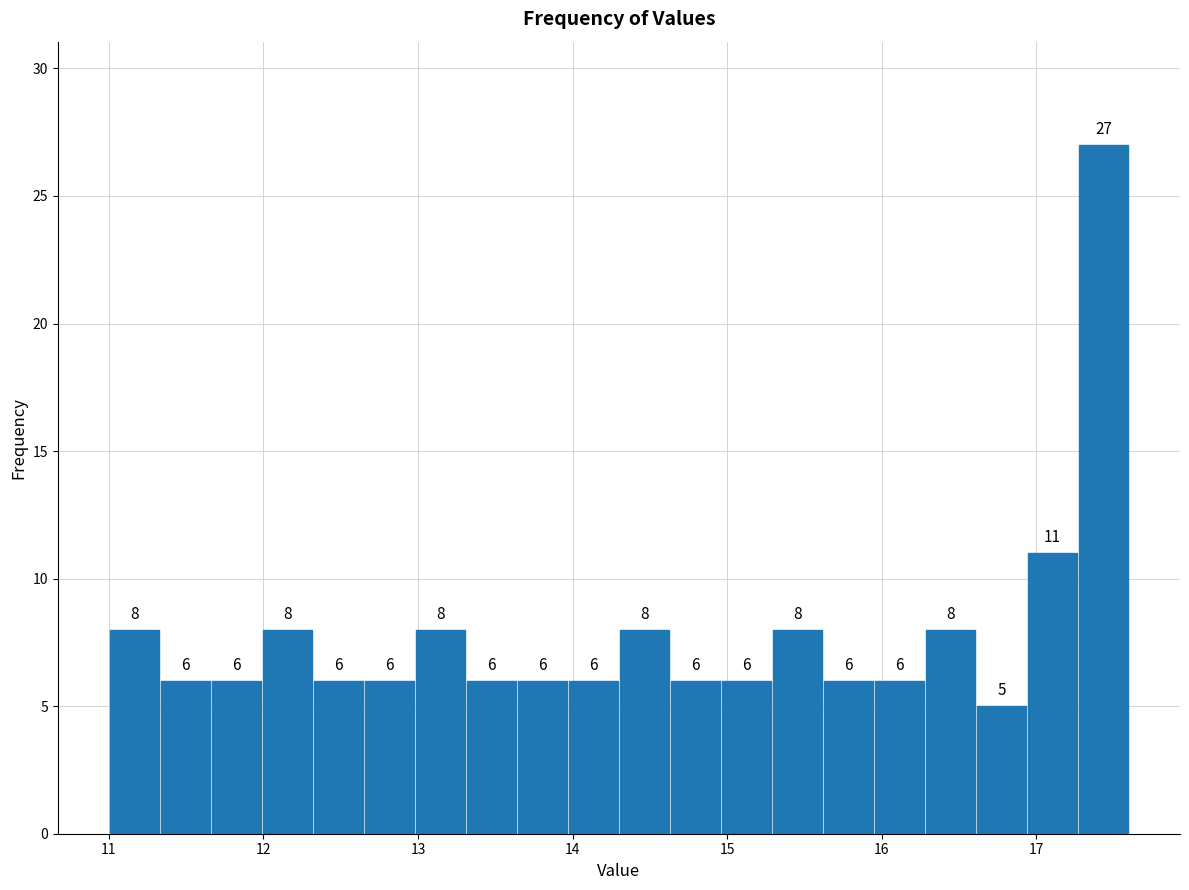

Around what value on the x-axis is the tallest bar? Give the approximate position of its centre, as read against the axis.

17.4